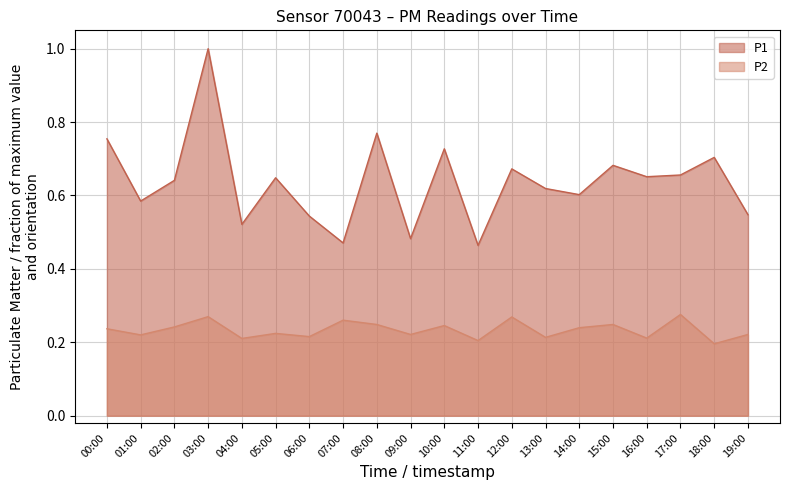

True or false: P2 and P1 cross at least once.

False